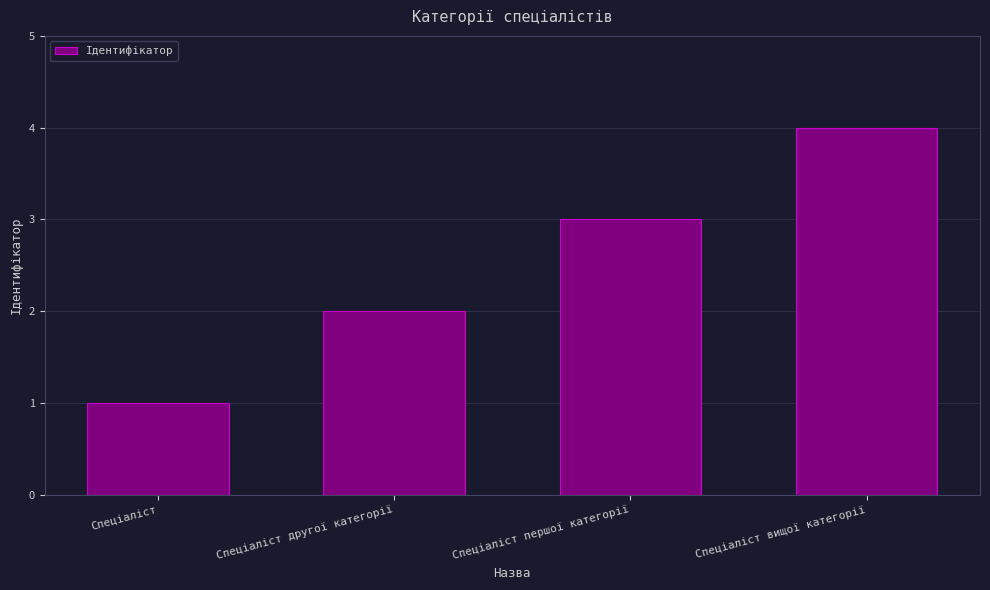

List the labels in order of value, smallest first.

Спеціаліст, Спеціаліст другої категорії, Спеціаліст першої категорії, Спеціаліст вищої категорії